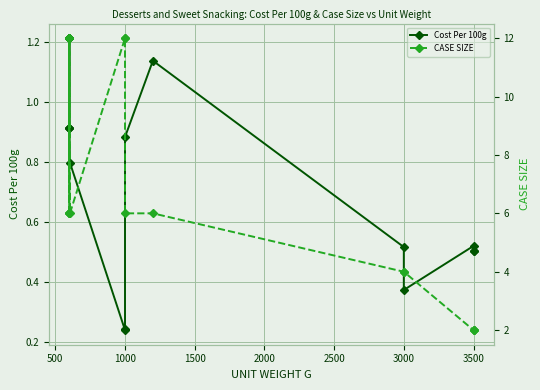

What is the maximum value for CASE SIZE?

12.0